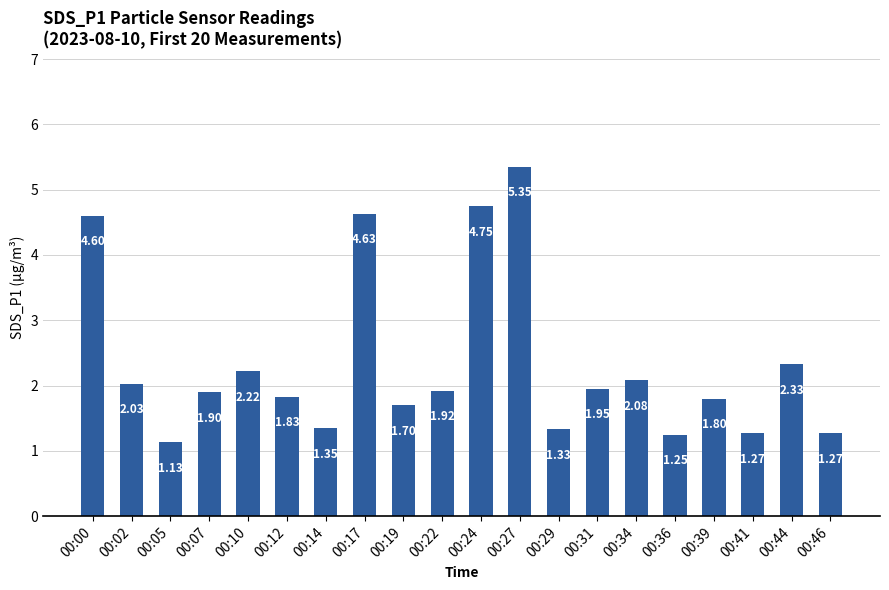

What is the change in value from 00:00 to 00:22?

-2.7